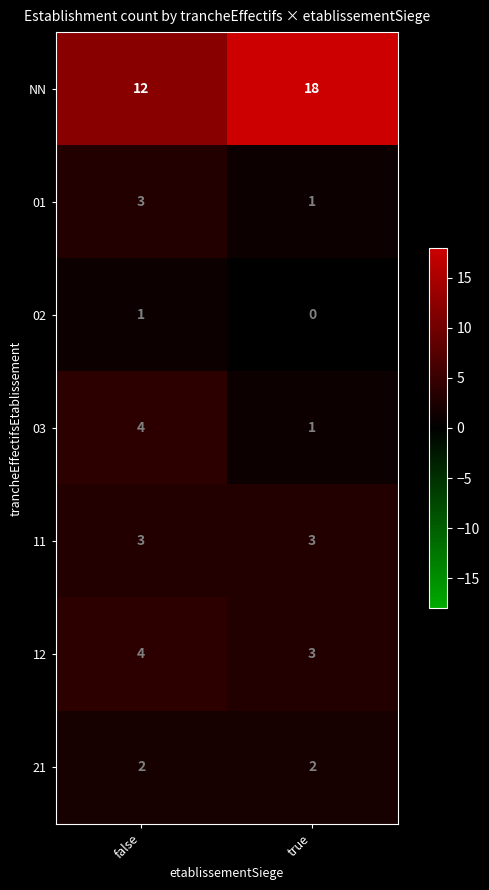

Rank the categories by 01 value from lowest to highest.

true, false